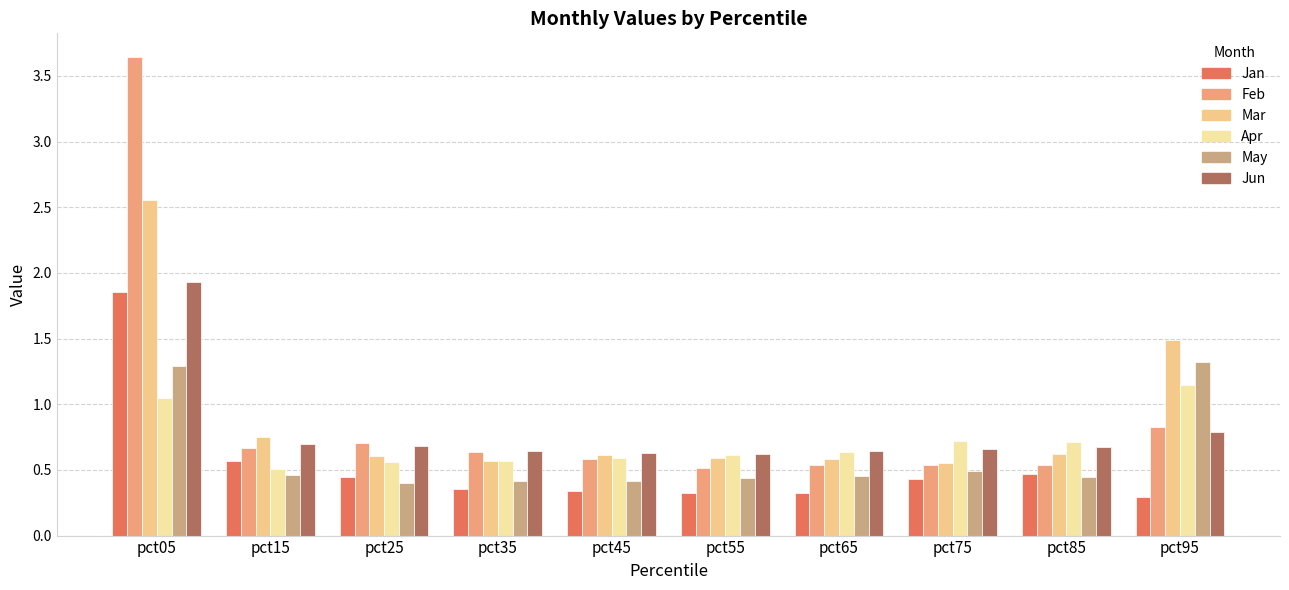

Which category has the highest value across all series?

pct05